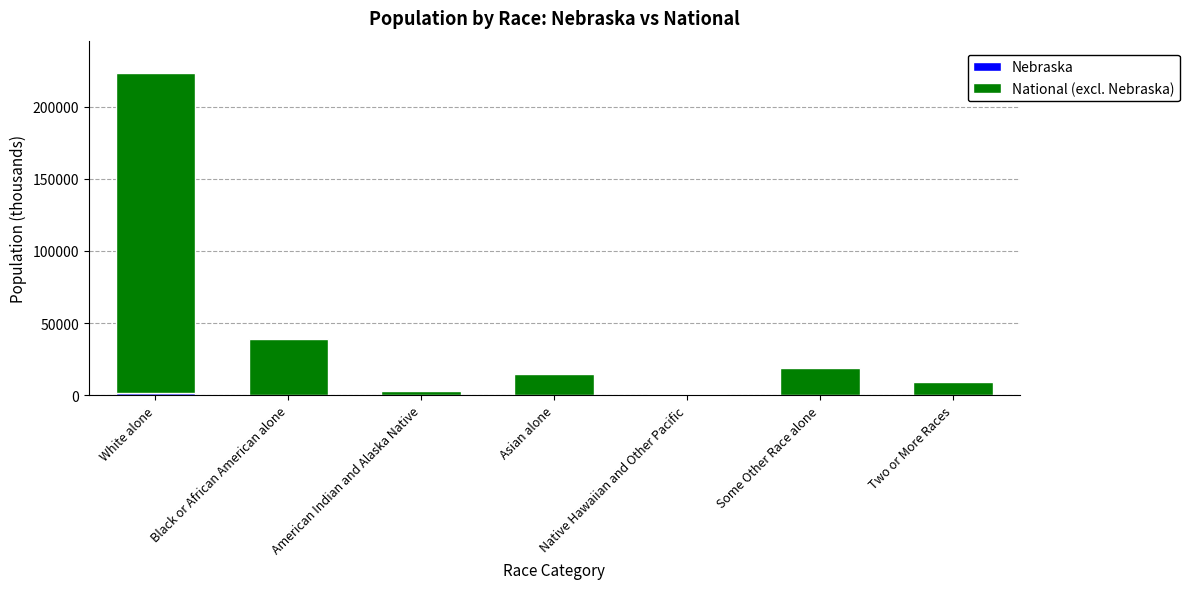

At which category is the sum across all series the highest?

White alone